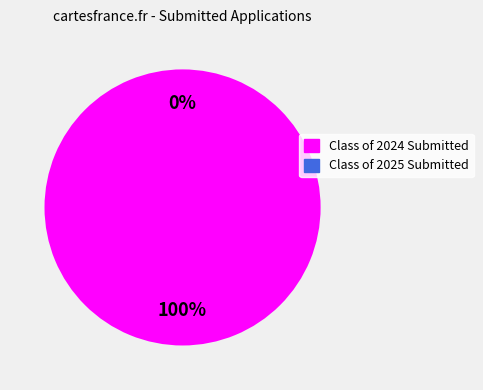

Is there a majority slice in this chart?

Yes